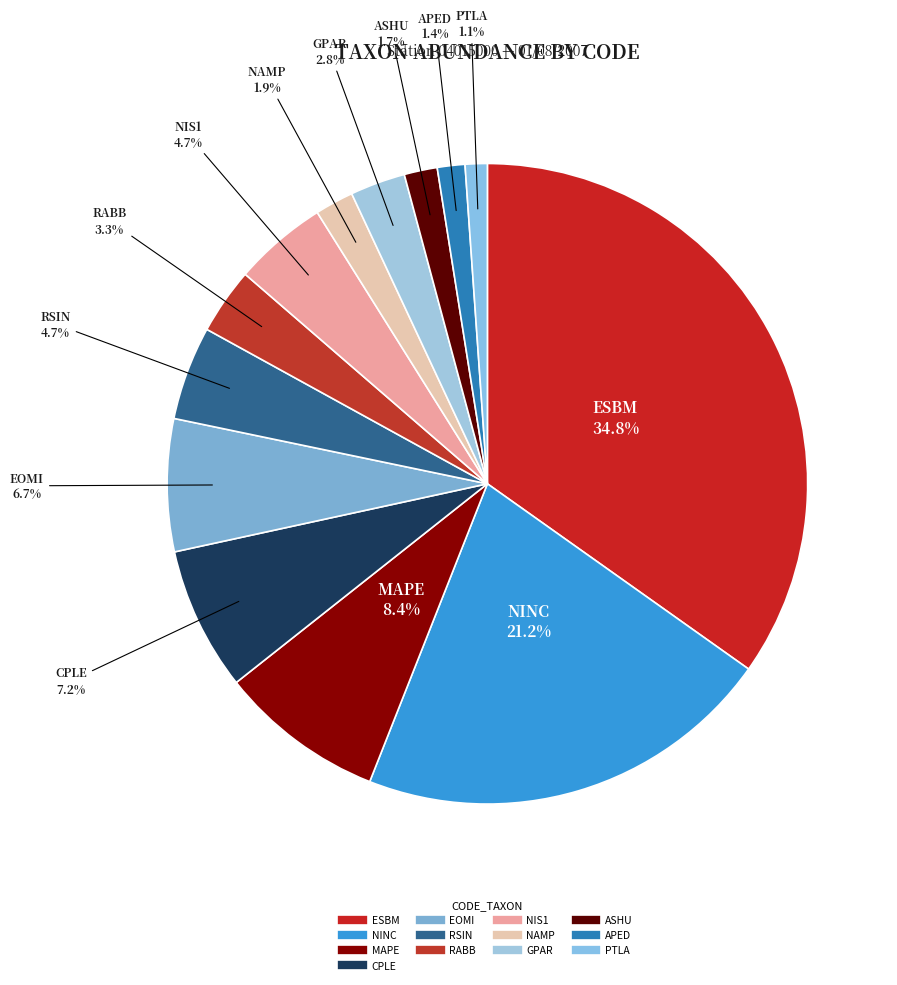

Is there a majority slice in this chart?

No